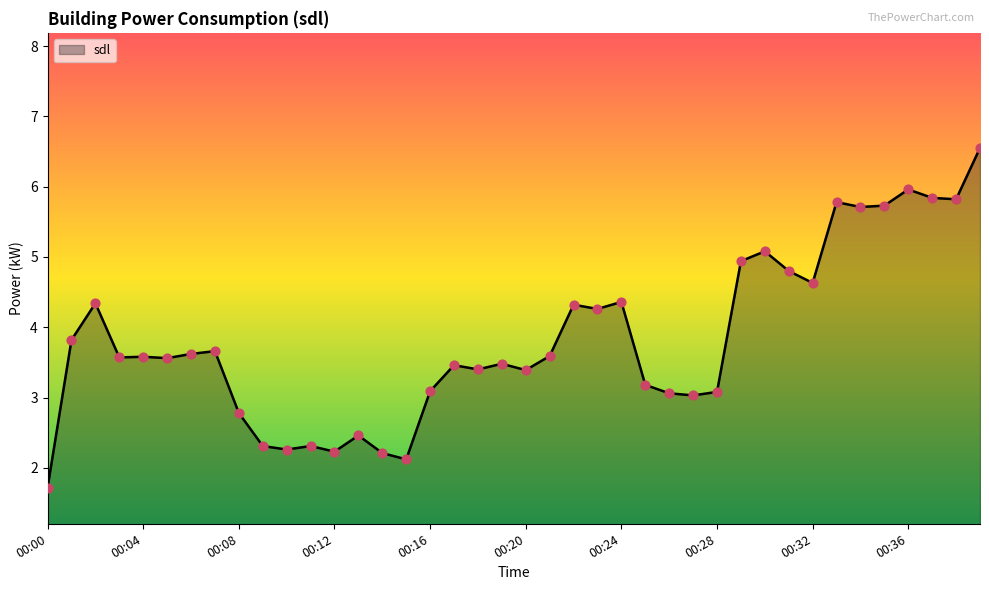

What is the difference between the maximum and minimum values?

4.8